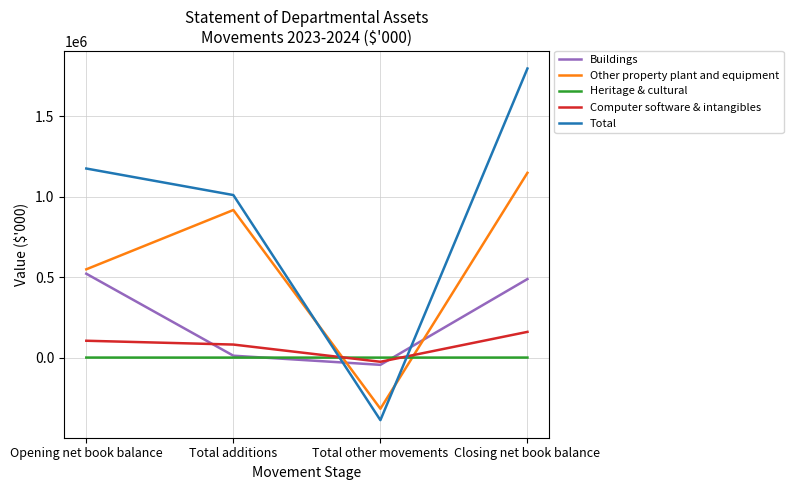

Between which two adjacent categories do Total and Computer software & intangibles first intersect?

Total additions and Total other movements